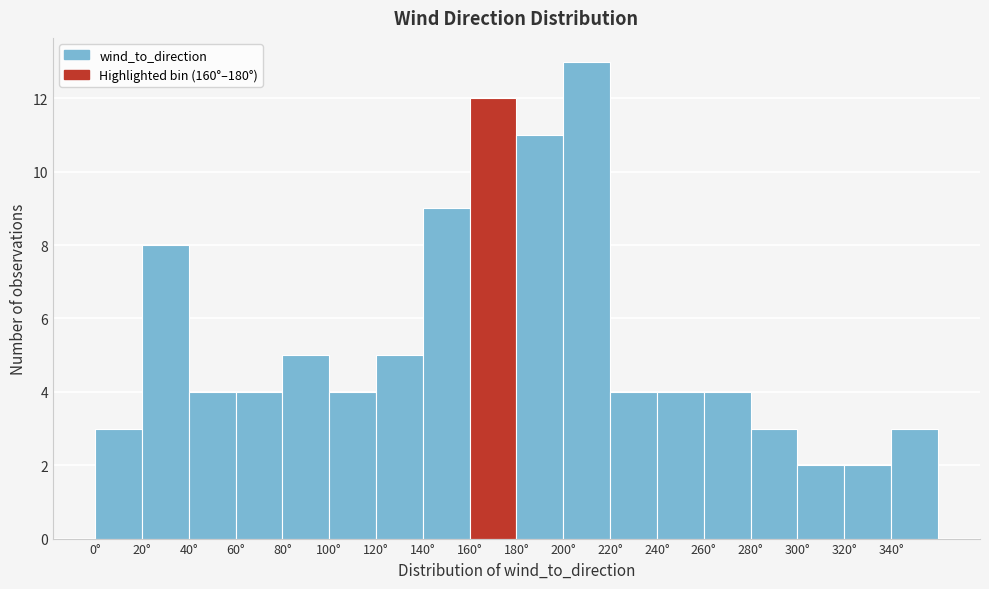

How tall is the bar that spans 320 to 340 on the x-axis? The values are not printed on the chart, so give them approximately, as read against the axis.

2